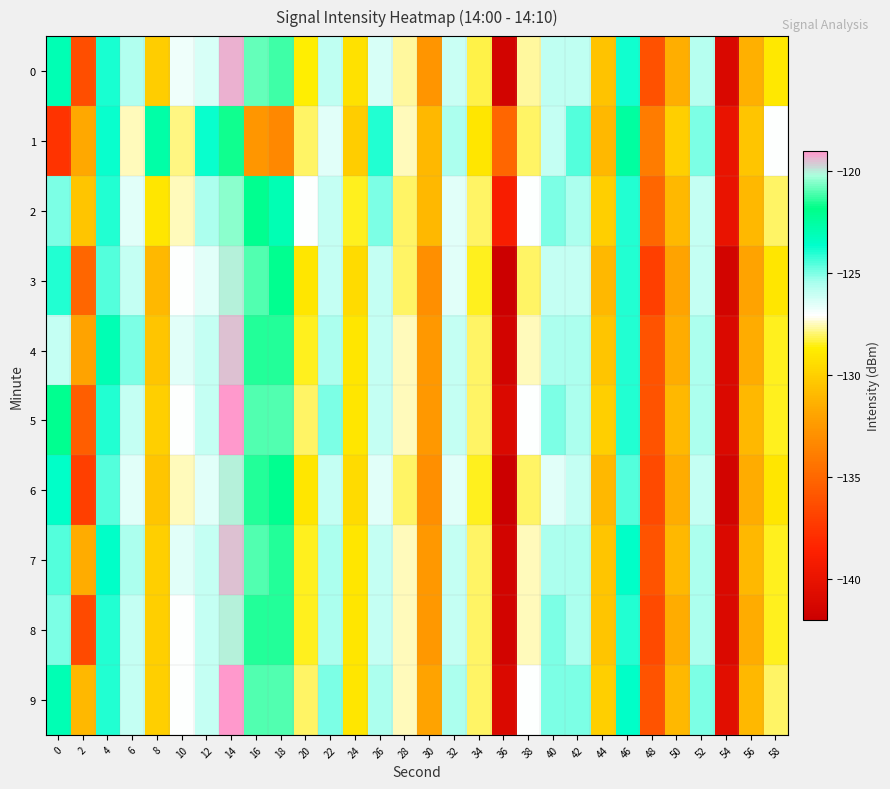

Reading right to left, what are all the values shown in this chart?

0: 58=-128.9	56=-131.3	54=-141.0	52=-125.7	50=-131.4	48=-136.2	46=-123.8	44=-130.5	42=-125.9	40=-125.9	38=-127.6	36=-141.5	34=-128.2	32=-126.0	30=-132.7	28=-127.7	26=-126.3	24=-129.2	22=-125.9	20=-128.7	18=-121.2	16=-120.8	14=-119.3	12=-126.3	10=-126.8	8=-130.1	6=-125.6	4=-123.9	2=-136.3	0=-123.0
1: 58=-127.0	56=-130.5	54=-140.0	52=-125.0	50=-130.0	48=-134.0	46=-122.5	44=-131.0	42=-124.5	40=-126.0	38=-128.0	36=-135.0	34=-129.0	32=-125.5	30=-131.0	28=-127.5	26=-124.0	24=-130.1	22=-126.5	20=-128.0	18=-133.4	16=-132.6	14=-121.7	12=-123.7	10=-127.8	8=-122.6	6=-127.5	4=-123.7	2=-131.8	0=-137.7
2: 58=-128.0	56=-131.0	54=-140.0	52=-126.0	50=-131.0	48=-135.0	46=-124.0	44=-130.0	42=-125.5	40=-125.0	38=-127.0	36=-139.0	34=-128.0	32=-126.5	30=-131.0	28=-128.0	26=-125.0	24=-128.5	22=-126.0	20=-127.0	18=-123.0	16=-122.0	14=-120.5	12=-125.5	10=-127.5	8=-129.0	6=-126.5	4=-124.0	2=-130.5	0=-125.0
3: 58=-129.0	56=-132.0	54=-141.5	52=-126.0	50=-132.0	48=-137.0	46=-124.0	44=-131.0	42=-126.0	40=-126.0	38=-128.0	36=-142.0	34=-128.5	32=-126.5	30=-133.0	28=-128.0	26=-126.0	24=-129.5	22=-126.0	20=-129.0	18=-122.0	16=-121.0	14=-120.0	12=-126.5	10=-127.0	8=-131.0	6=-126.0	4=-124.5	2=-135.0	0=-124.0
4: 58=-128.5	56=-131.5	54=-141.0	52=-125.5	50=-131.5	48=-136.0	46=-124.0	44=-130.5	42=-125.5	40=-125.5	38=-127.5	36=-141.5	34=-128.0	32=-126.0	30=-132.5	28=-127.5	26=-126.0	24=-129.0	22=-125.5	20=-128.5	18=-121.5	16=-121.5	14=-119.5	12=-126.0	10=-126.5	8=-130.5	6=-125.0	4=-123.0	2=-132.0	0=-126.0
5: 58=-128.5	56=-131.0	54=-141.0	52=-125.5	50=-131.0	48=-136.0	46=-124.0	44=-130.0	42=-125.5	40=-125.0	38=-127.0	36=-141.0	34=-128.0	32=-126.0	30=-132.5	28=-127.5	26=-126.0	24=-129.0	22=-125.0	20=-128.0	18=-121.0	16=-121.0	14=-119.0	12=-126.0	10=-127.0	8=-130.0	6=-126.0	4=-124.0	2=-135.5	0=-122.0
6: 58=-129.0	56=-131.5	54=-141.5	52=-126.0	50=-131.5	48=-136.5	46=-124.5	44=-131.0	42=-126.0	40=-126.5	38=-128.0	36=-142.0	34=-128.5	32=-126.5	30=-133.0	28=-128.0	26=-126.5	24=-129.5	22=-126.0	20=-129.0	18=-122.0	16=-121.5	14=-120.0	12=-126.5	10=-127.5	8=-130.5	6=-126.5	4=-124.5	2=-137.0	0=-123.5
7: 58=-128.5	56=-131.0	54=-141.0	52=-125.5	50=-131.0	48=-136.0	46=-123.5	44=-130.5	42=-125.5	40=-125.5	38=-127.5	36=-141.5	34=-128.0	32=-126.0	30=-132.5	28=-127.5	26=-126.0	24=-129.0	22=-125.5	20=-128.5	18=-121.5	16=-121.0	14=-119.5	12=-126.0	10=-126.5	8=-130.0	6=-125.5	4=-123.5	2=-131.5	0=-124.5
8: 58=-128.5	56=-131.5	54=-141.0	52=-125.5	50=-131.5	48=-136.5	46=-124.0	44=-130.5	42=-125.5	40=-125.0	38=-127.5	36=-141.5	34=-128.0	32=-126.0	30=-132.5	28=-127.5	26=-126.0	24=-129.0	22=-125.5	20=-128.5	18=-121.5	16=-121.5	14=-120.0	12=-126.0	10=-127.0	8=-130.0	6=-126.0	4=-124.0	2=-136.5	0=-125.0
9: 58=-128.0	56=-131.0	54=-140.5	52=-125.0	50=-131.0	48=-136.0	46=-123.5	44=-130.0	42=-125.0	40=-125.0	38=-127.0	36=-141.0	34=-128.0	32=-125.5	30=-132.0	28=-127.5	26=-125.5	24=-129.0	22=-125.0	20=-128.0	18=-121.0	16=-121.0	14=-119.0	12=-126.0	10=-127.0	8=-130.0	6=-126.0	4=-124.0	2=-131.0	0=-123.0